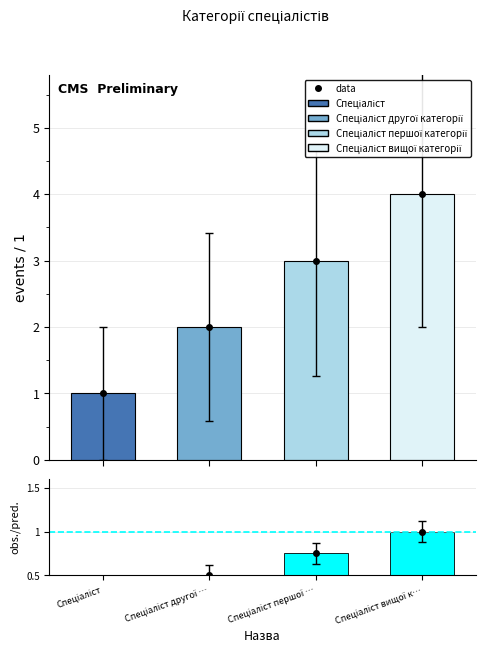

What is the label of the 2nd bar from the left?

Спеціаліст другої …